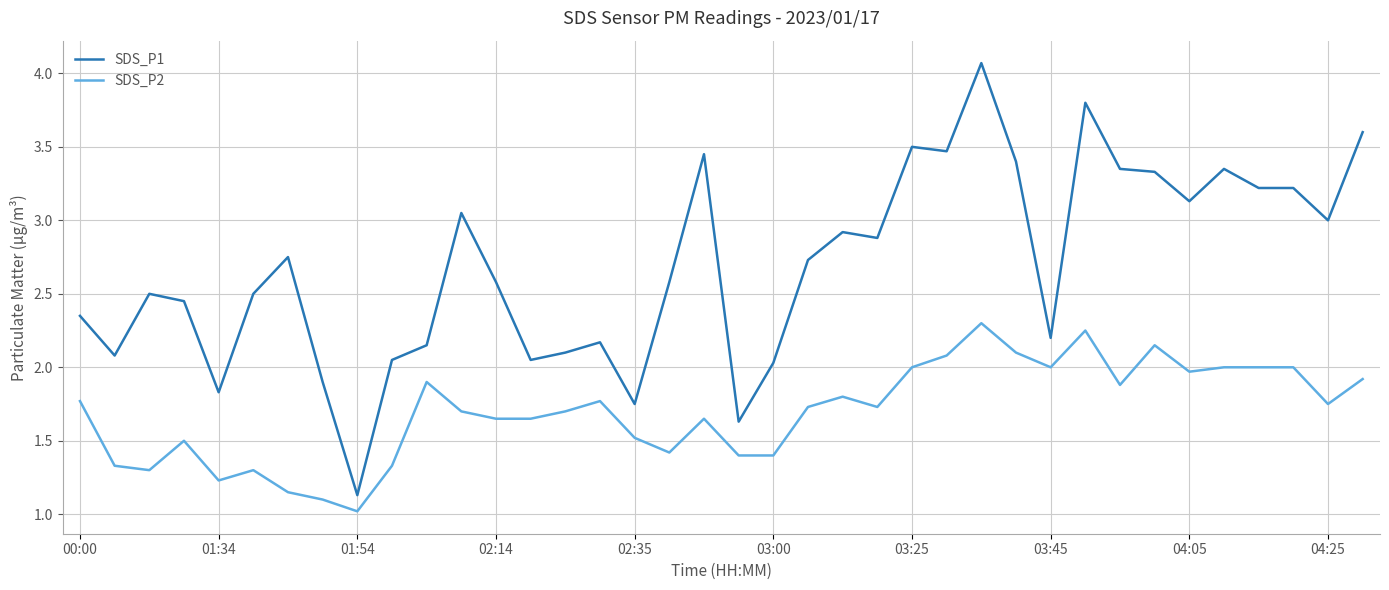

What is the difference between the maximum and minimum values in the SDS_P1 series?

2.9